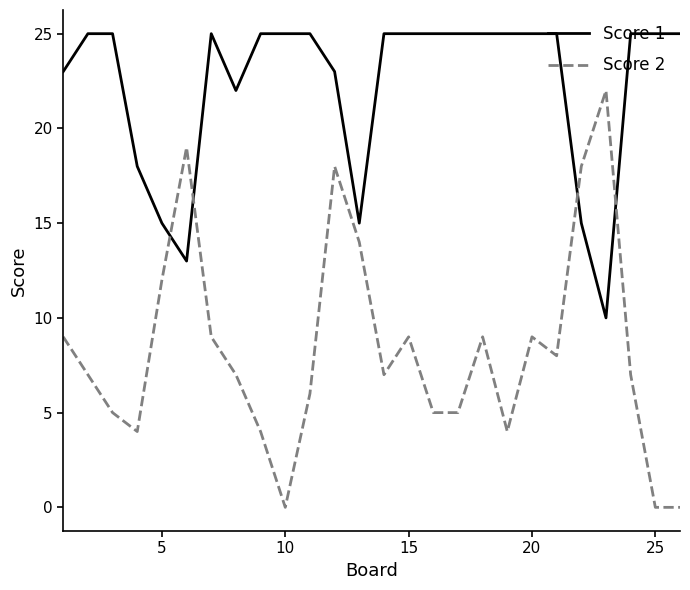

After their last crossing, which series has the higher values: Score 1 or Score 2?

Score 1